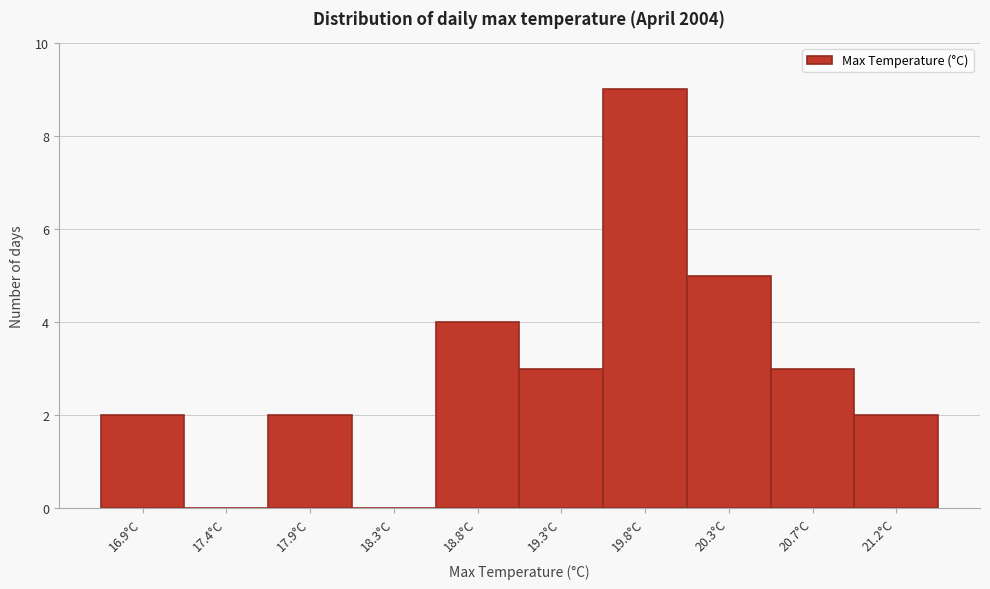

Reading left to right, list all the values displayed in this chart.

16.9°C=2	17.4°C=0	17.9°C=2	18.3°C=0	18.8°C=4	19.3°C=3	19.8°C=9	20.3°C=5	20.7°C=3	21.2°C=2